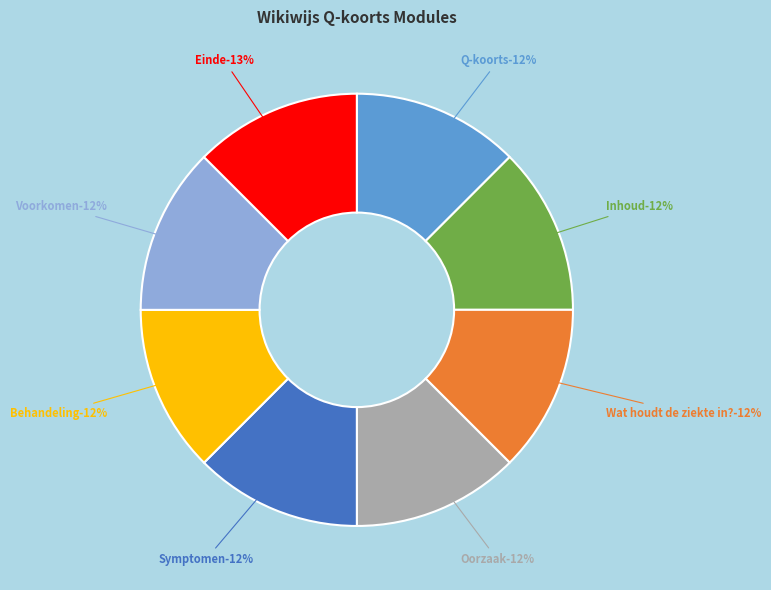

True or false: Einde accounts for 13% of the total.

True